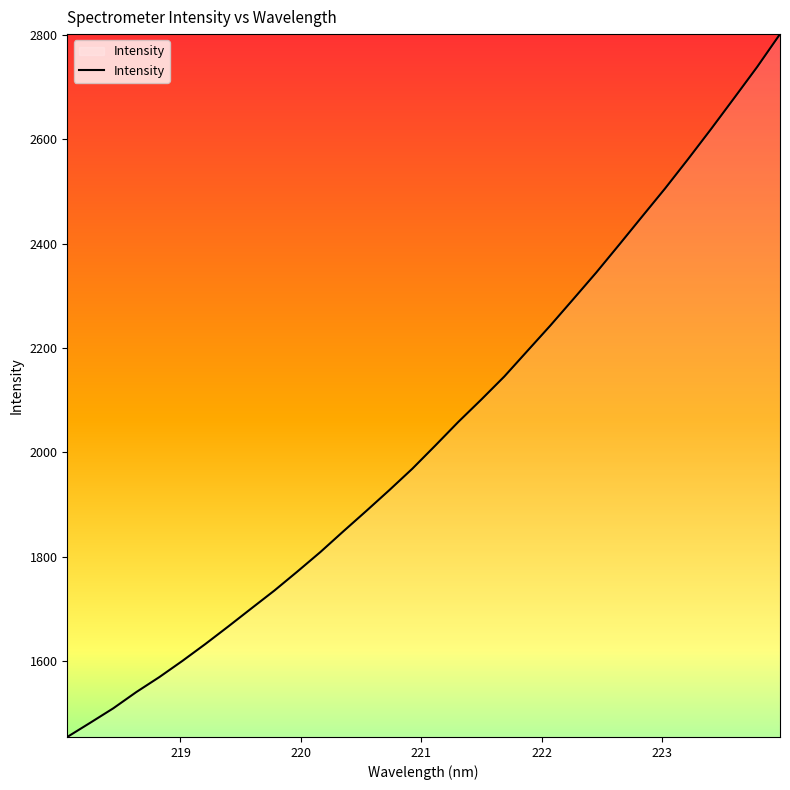

What is the difference between the maximum and minimum values?

1347.6